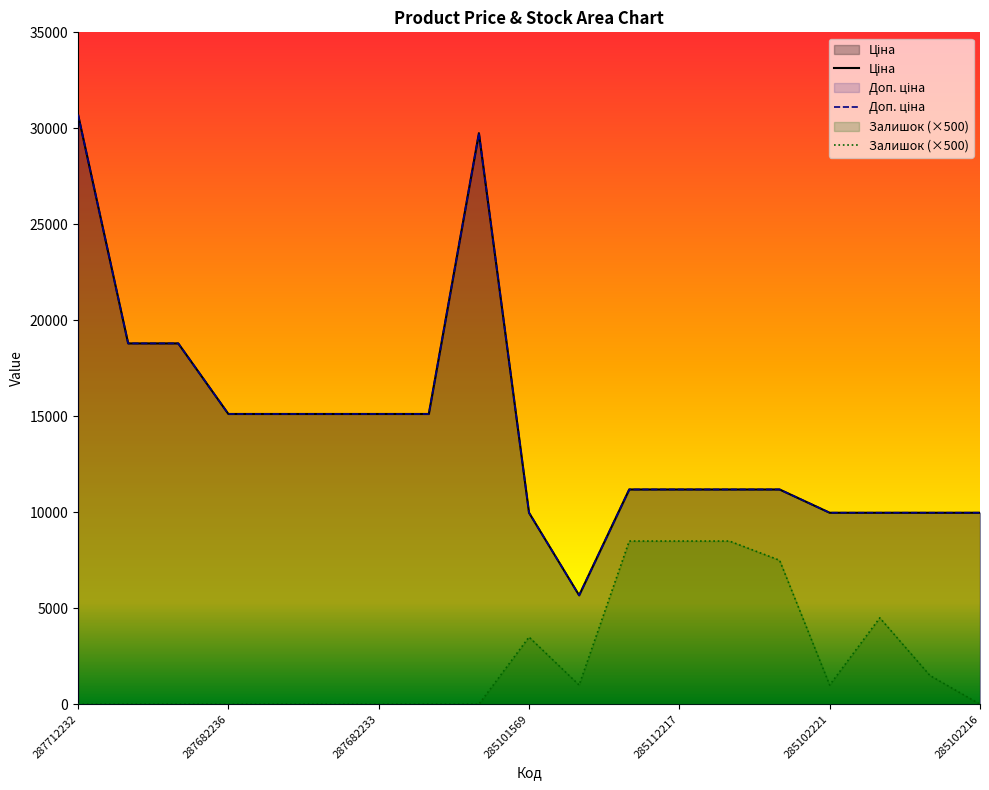

Rank the series at 287682235 from highest to lowest value.

Ціна, Доп. ціна, Залишок